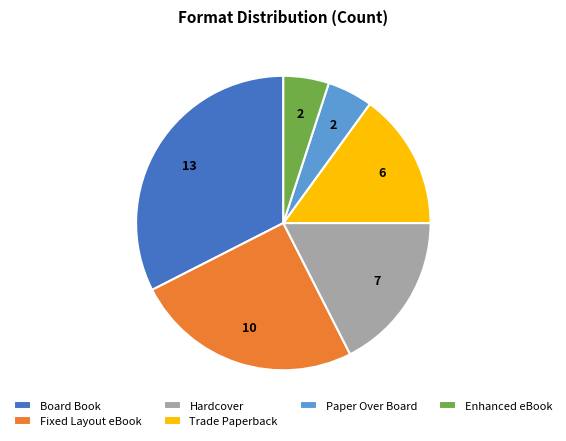

Which has a higher value, Hardcover or Paper Over Board?

Hardcover